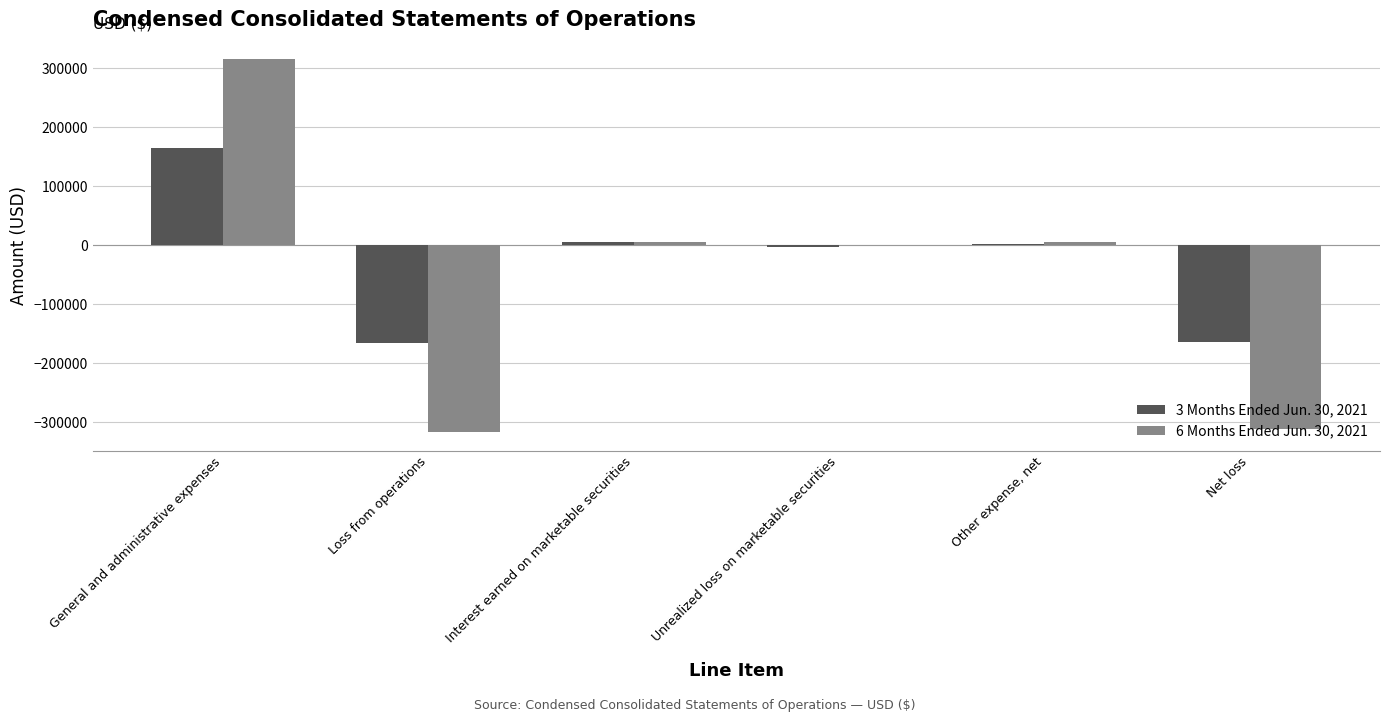

Which category has the highest value in the 3 Months Ended Jun. 30, 2021 series?

General and administrative expenses